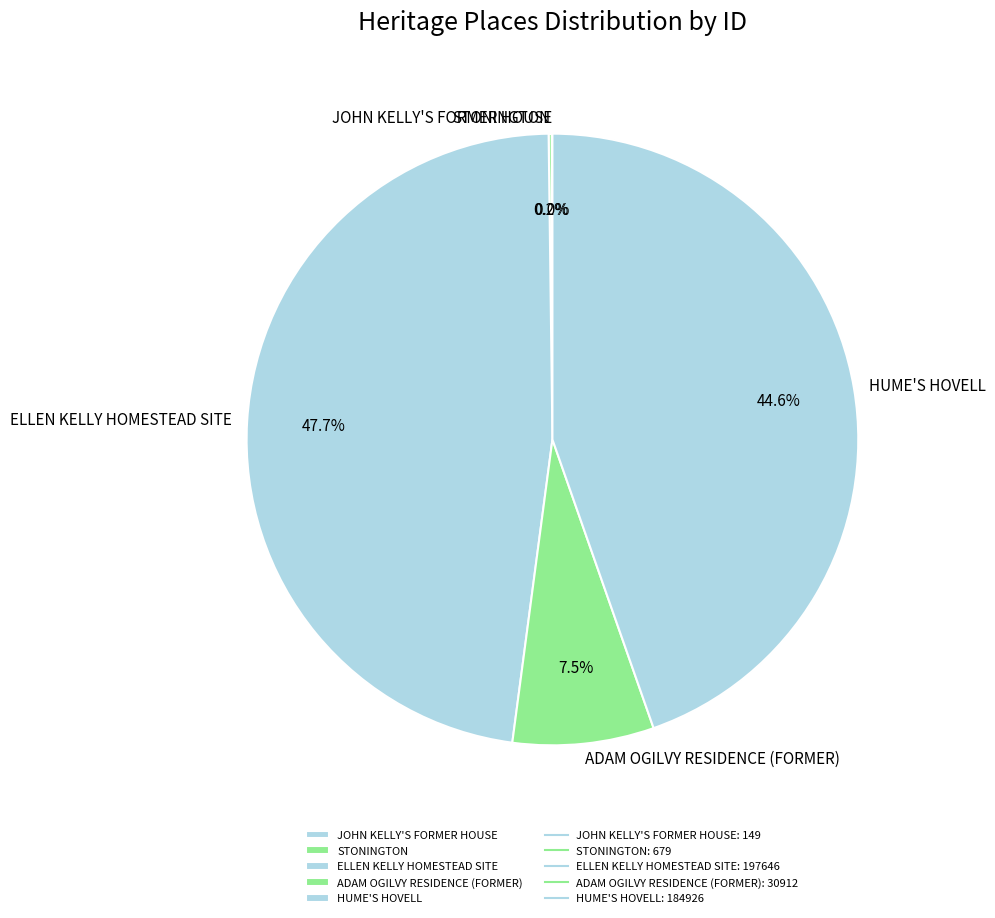

What is the total percentage of HUME'S HOVELL and ELLEN KELLY HOMESTEAD SITE?

92.3%